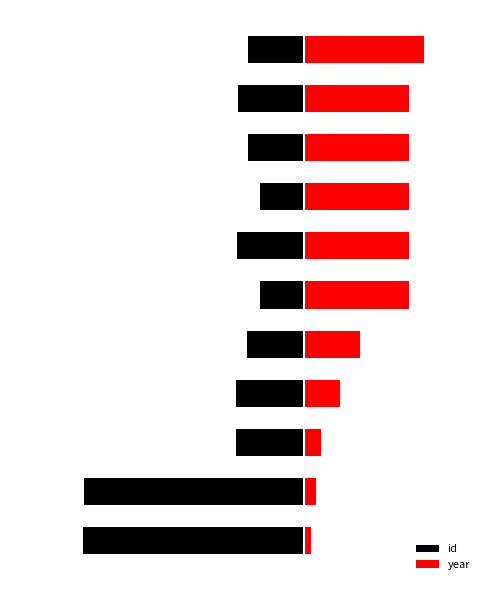

Which series has the largest total across all categories?

year